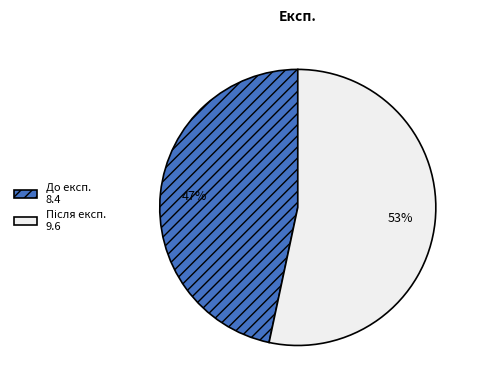

True or false: До експ. 8.4 accounts for 53% of the total.

False